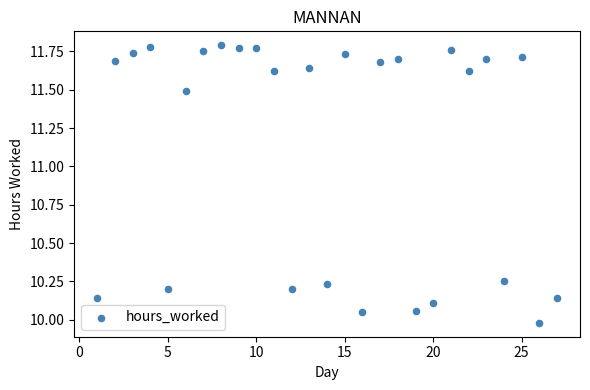

What is the range of X values (max minus min)?

26.0